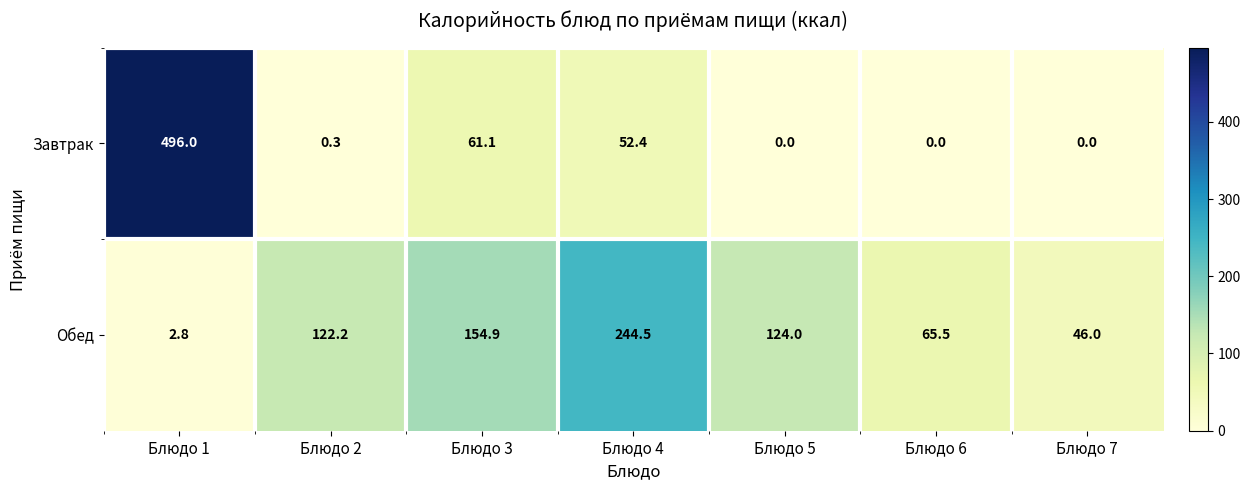

Reading left to right, list all the values displayed in this chart.

Завтрак: Блюдо 1=496.0	Блюдо 2=0.3	Блюдо 3=61.1	Блюдо 4=52.4	Блюдо 5=0.0	Блюдо 6=0.0	Блюдо 7=0.0
Обед: Блюдо 1=2.8	Блюдо 2=122.2	Блюдо 3=154.9	Блюдо 4=244.5	Блюдо 5=124.0	Блюдо 6=65.5	Блюдо 7=46.0